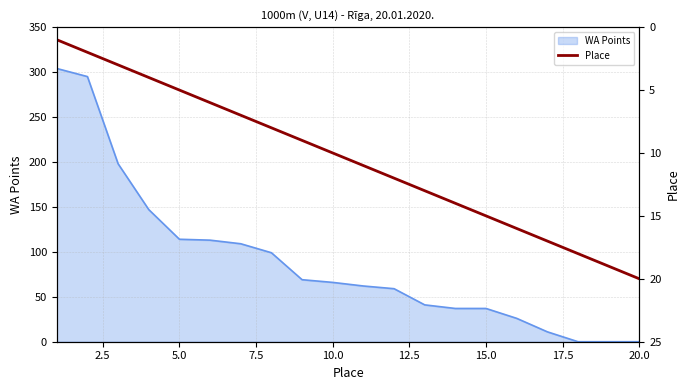

Reading right to left, list all the values displayed in this chart.

20	19	18	17	16	15	14	13	12	11	10	9	8	7	6	5	4	3	2	1